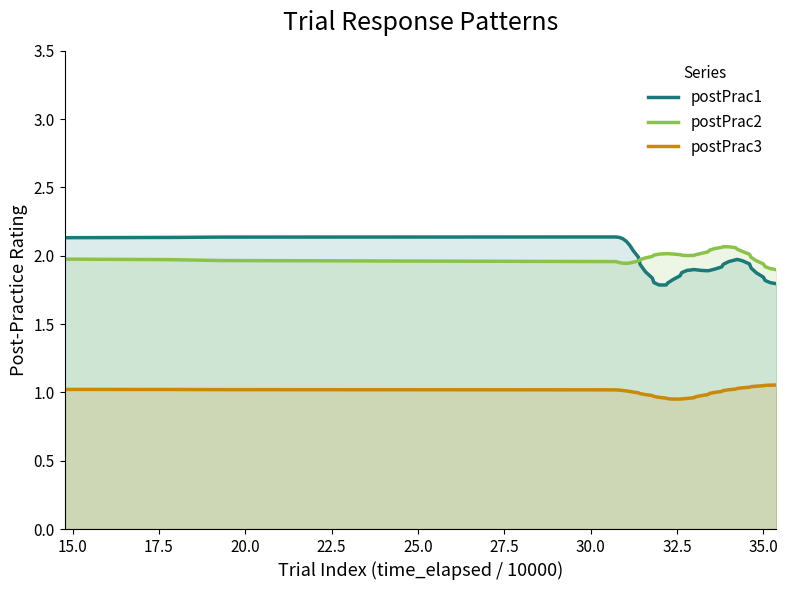

What is the difference between the maximum and minimum values in the postPrac1 series?

0.4